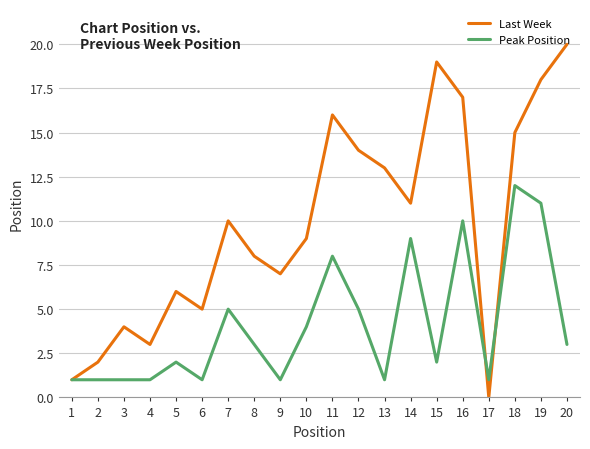

How many values in the Last Week series are below 10?

10